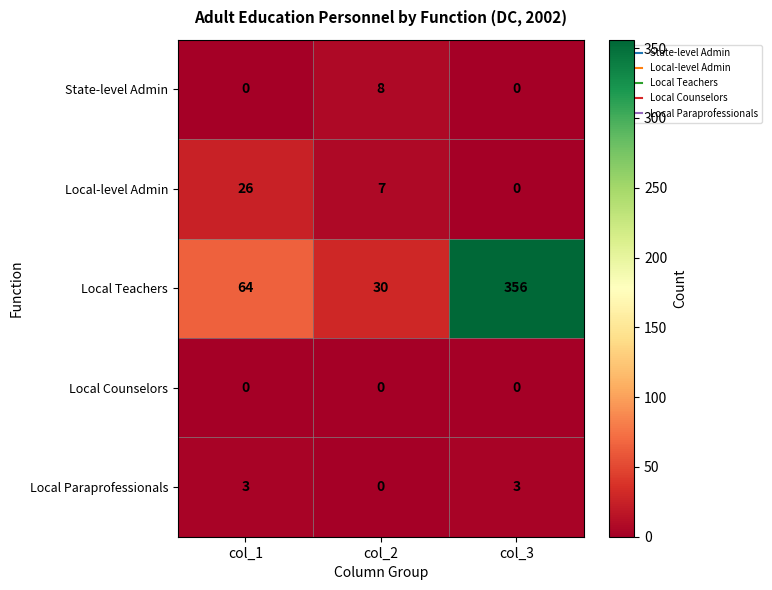

What is the total value across all series at col_3?

359